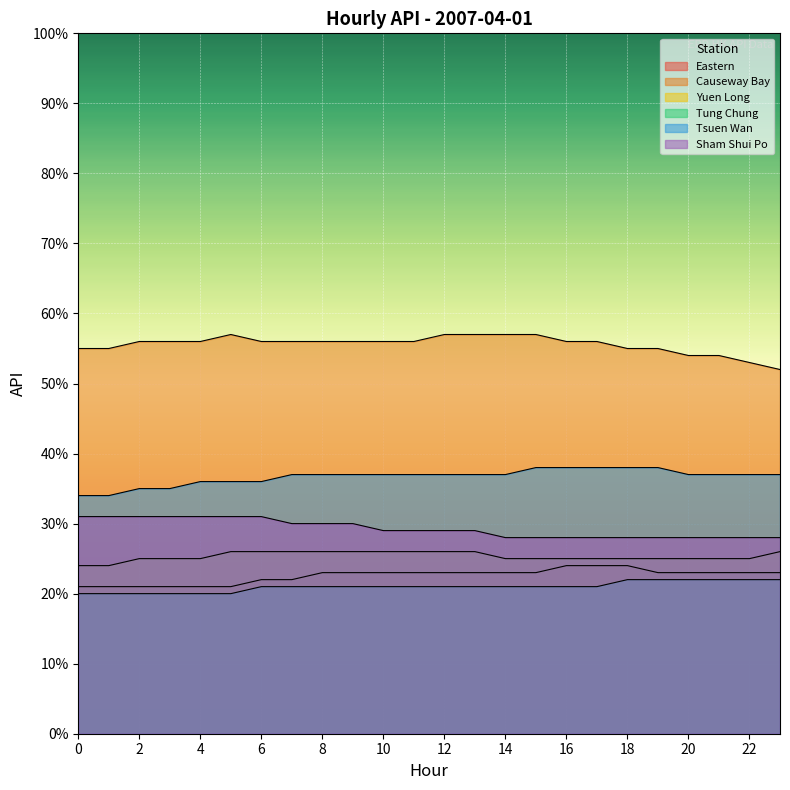

At which category is the sum across all series the highest?

8